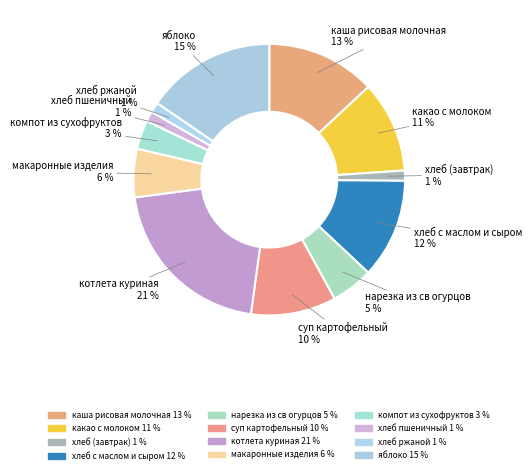

The яблоко slice represents 15% of the pie. True or false?

True